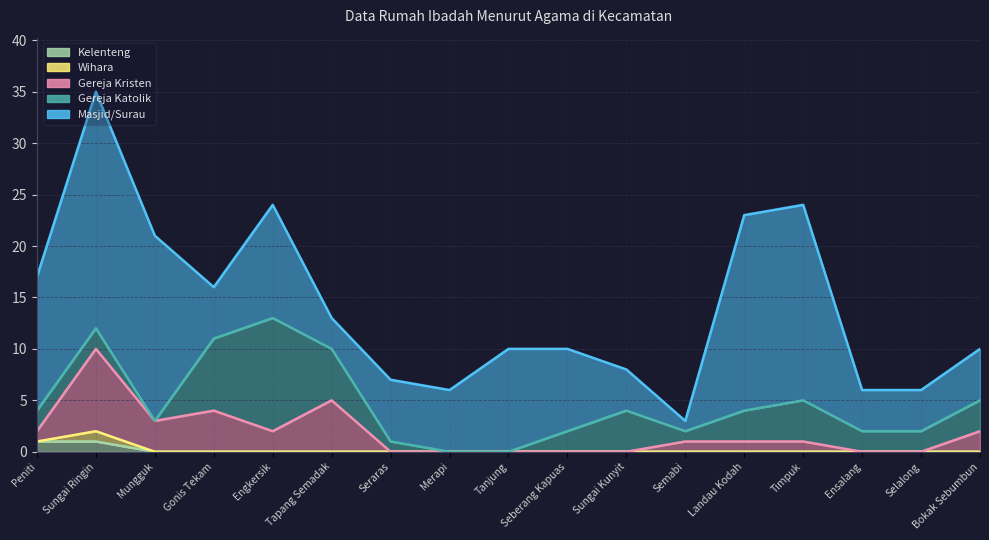

Where does the Masjid/Surau series first go above 6?

Peniti